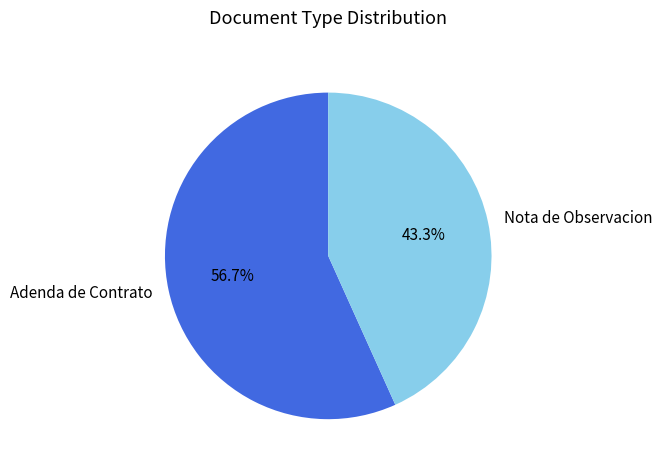

What is the smallest slice in the pie chart?

Nota de Observacion